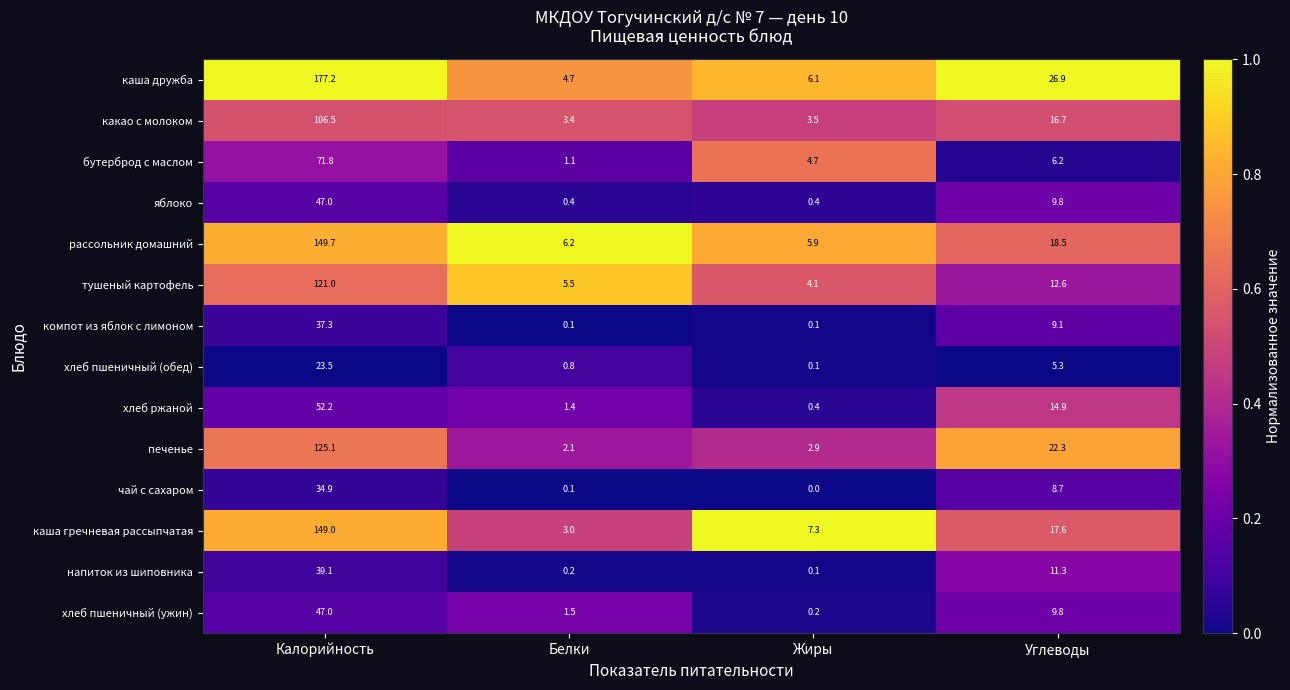

The value of каша гречневая рассыпчатая at Калорийность is 149.0. True or false?

True